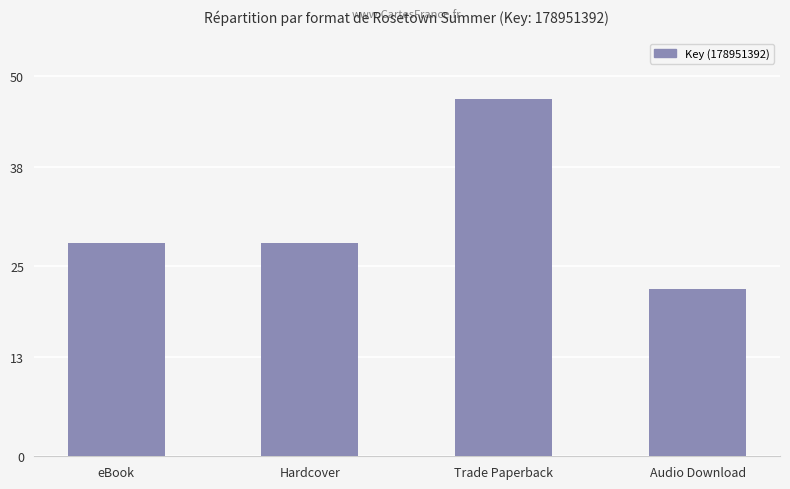

What value does the data have at Hardcover?

28